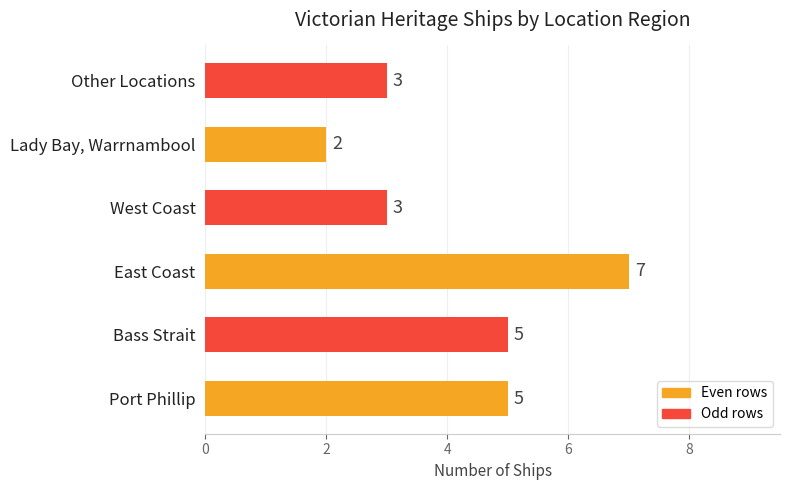

Between West Coast and Bass Strait, which is larger?

Bass Strait